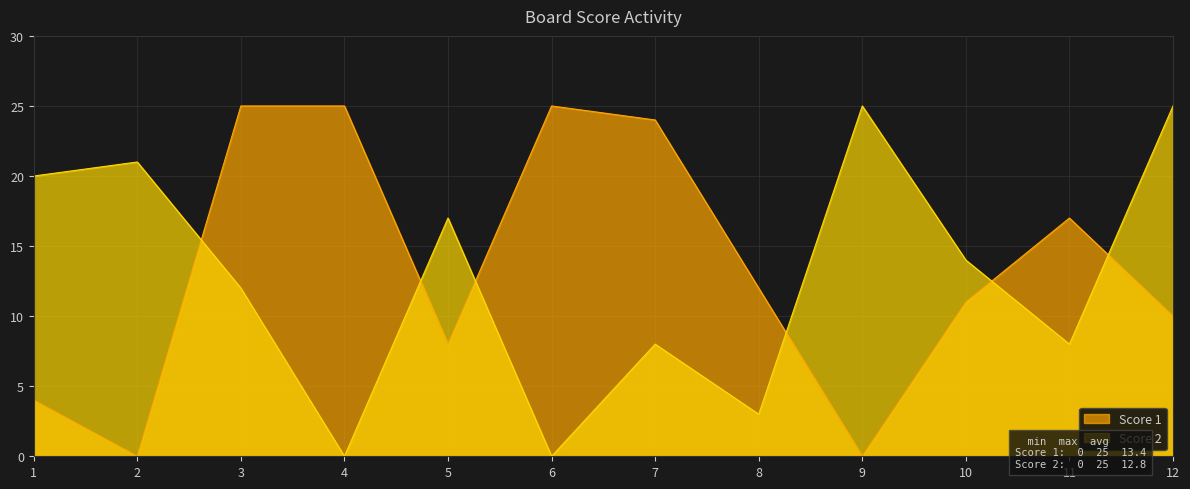

How many lines are shown in the chart?

2